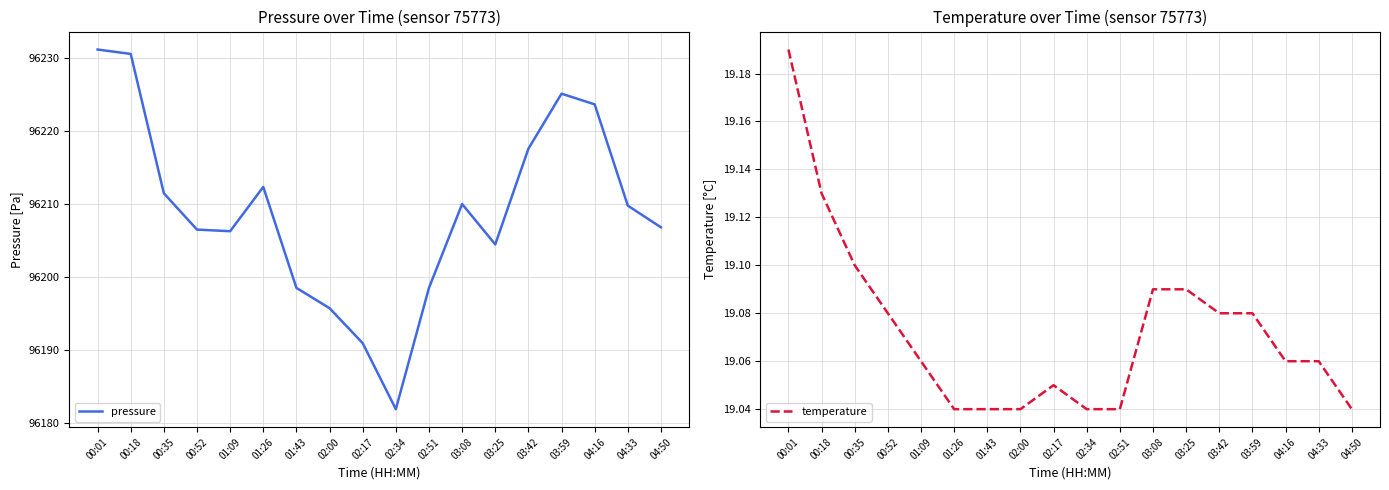

What is the value of the pressure point at the 16th from the left?

96223.6